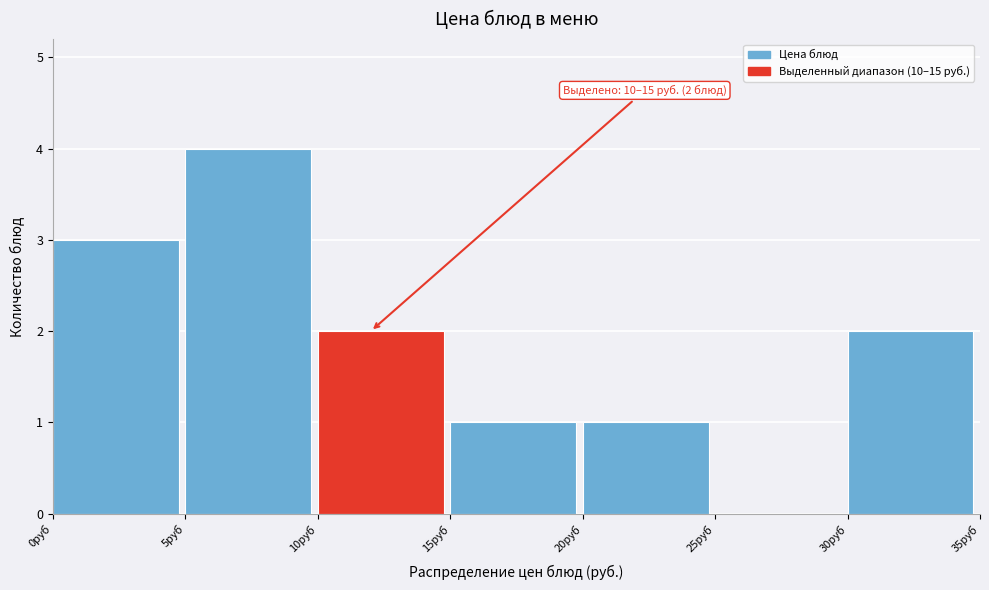

Over which range of the x-axis is the bar tallest?

5 to 10